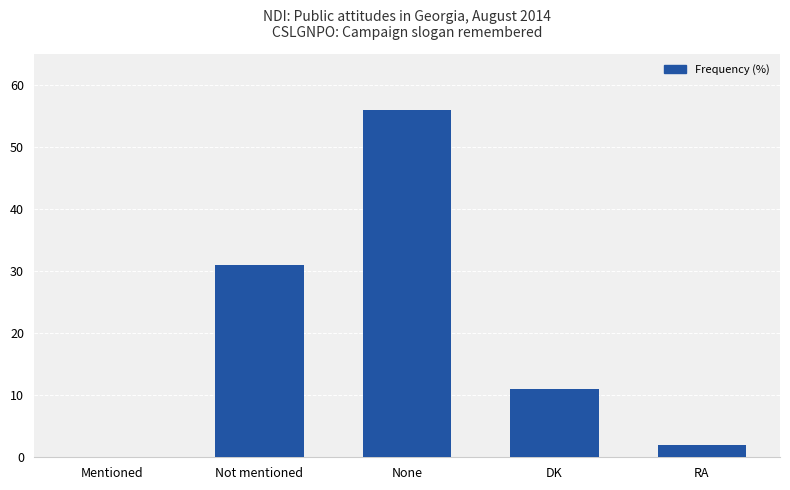

Reading left to right, transcribe all the data shown in this chart.

Mentioned=0	Not mentioned=31	None=56	DK=11	RA=2